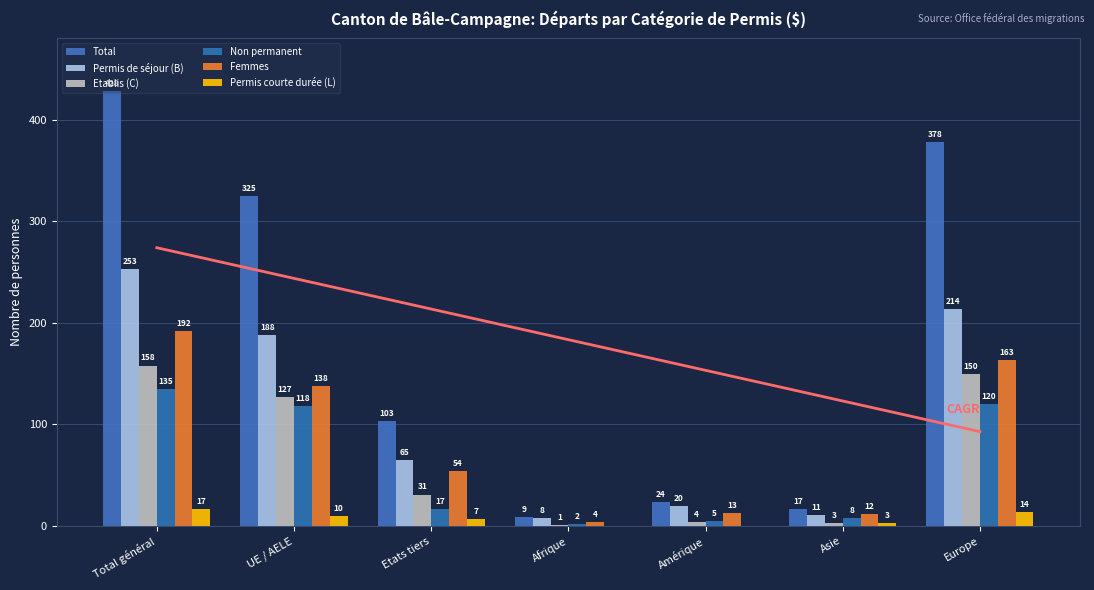

How many bars are there in each group?

6